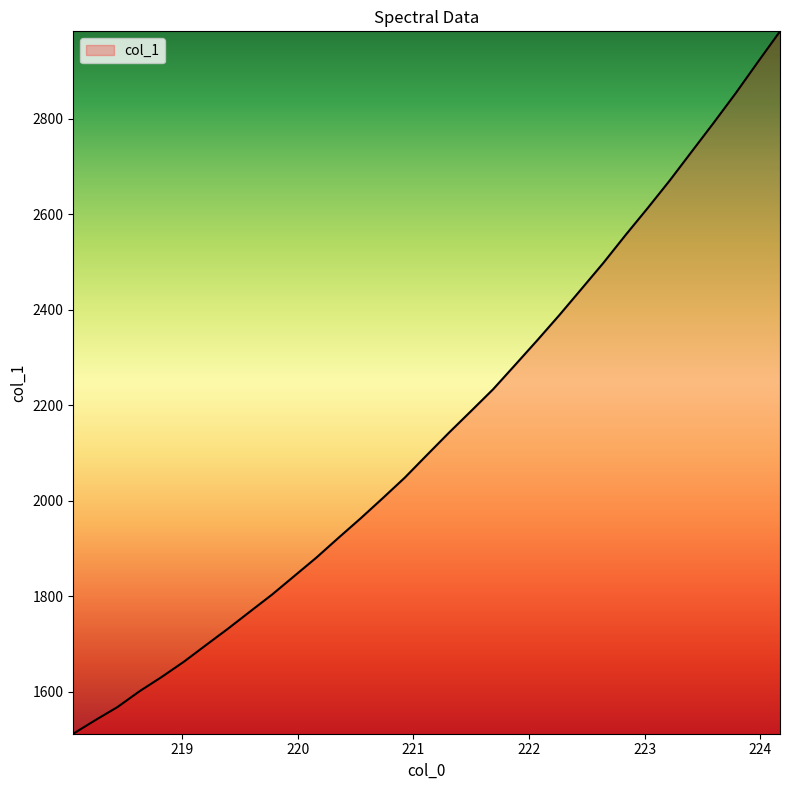

What is the difference between the maximum and minimum values?

1471.9